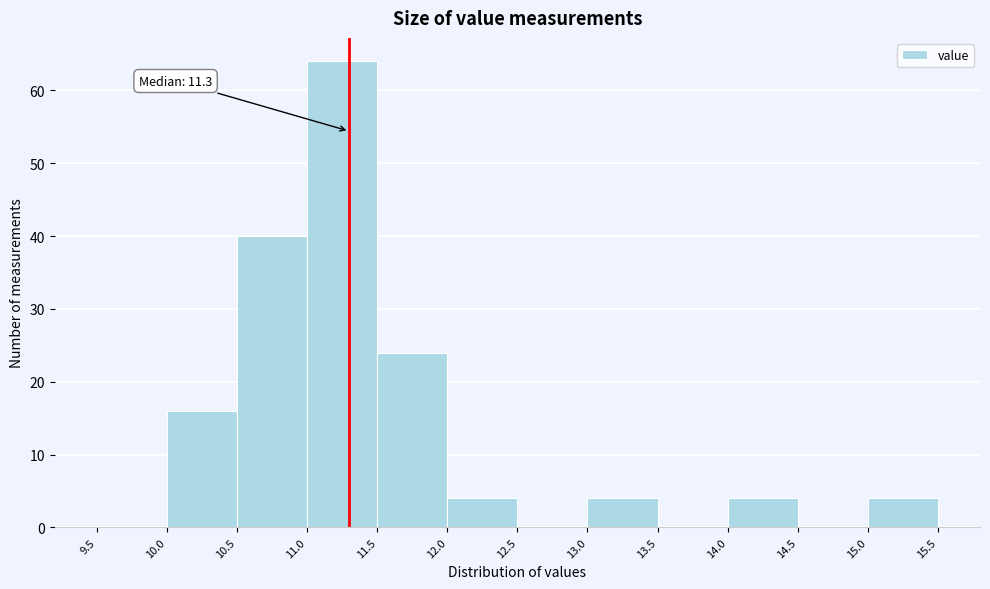

Over which range of the x-axis is the bar tallest?

11.0 to 11.5